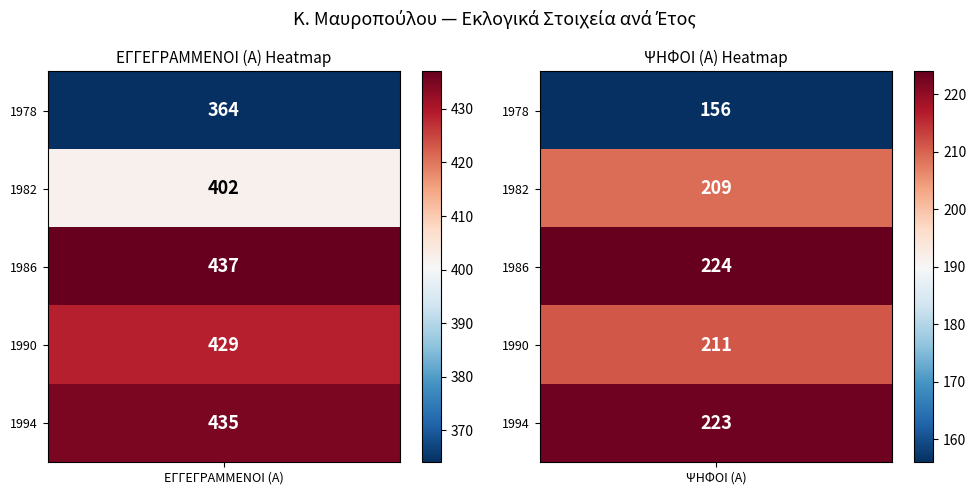

Reading right to left, list all the values displayed in this chart.

1978: ΨΗΦΟΙ (Α)=156	ΕΓΓΕΓΡΑΜΜΕΝΟΙ (Α)=364
1982: ΨΗΦΟΙ (Α)=209	ΕΓΓΕΓΡΑΜΜΕΝΟΙ (Α)=402
1986: ΨΗΦΟΙ (Α)=224	ΕΓΓΕΓΡΑΜΜΕΝΟΙ (Α)=437
1990: ΨΗΦΟΙ (Α)=211	ΕΓΓΕΓΡΑΜΜΕΝΟΙ (Α)=429
1994: ΨΗΦΟΙ (Α)=223	ΕΓΓΕΓΡΑΜΜΕΝΟΙ (Α)=435